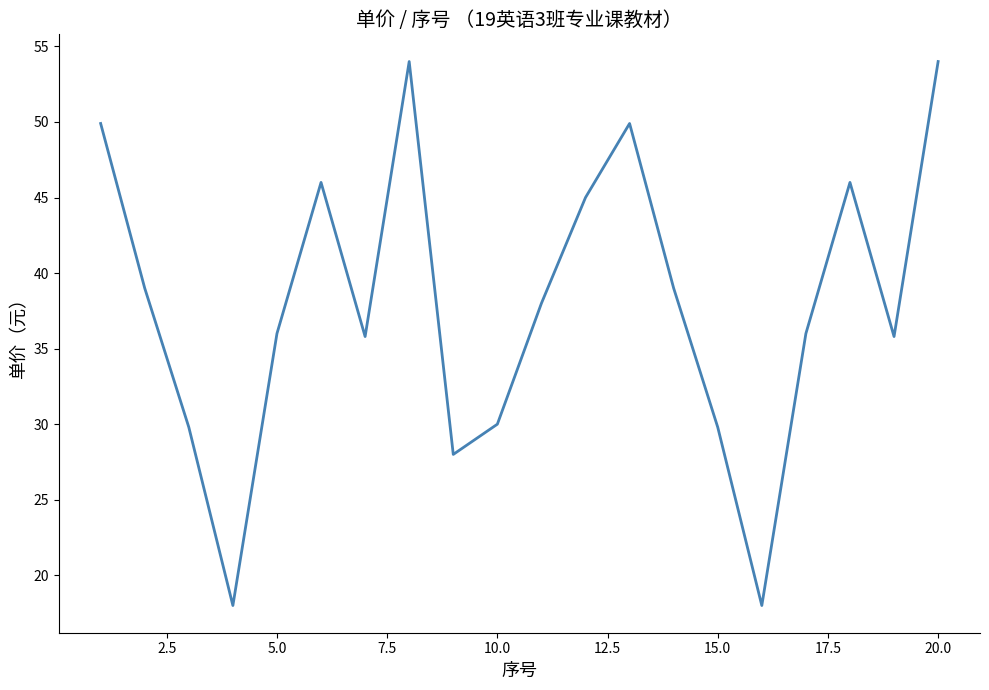

What is the greatest value displayed?

54.0